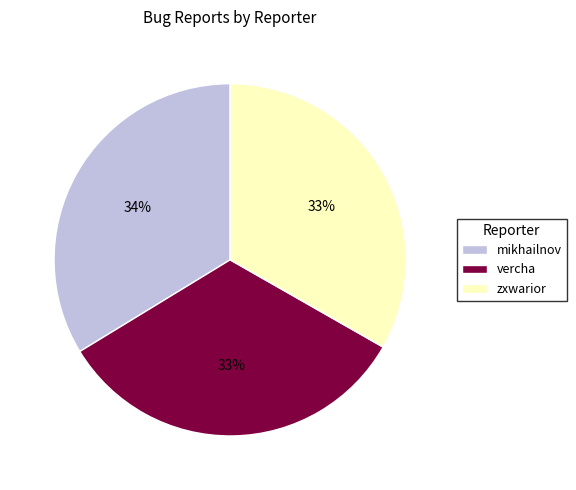

Approximately how many times larger is the value at zxwarior compared to vercha?

1.0